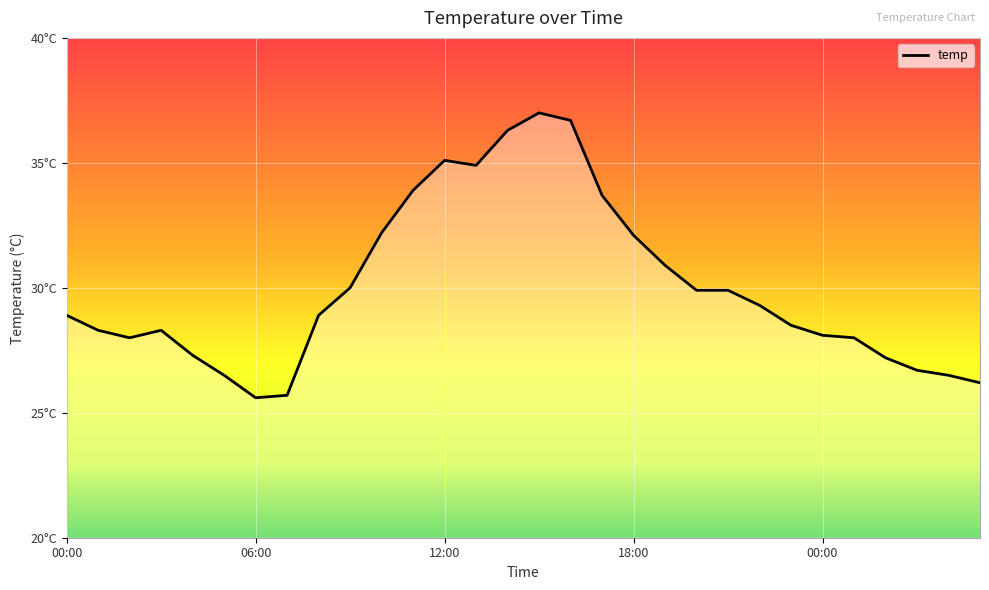

How many lines are shown in the chart?

1